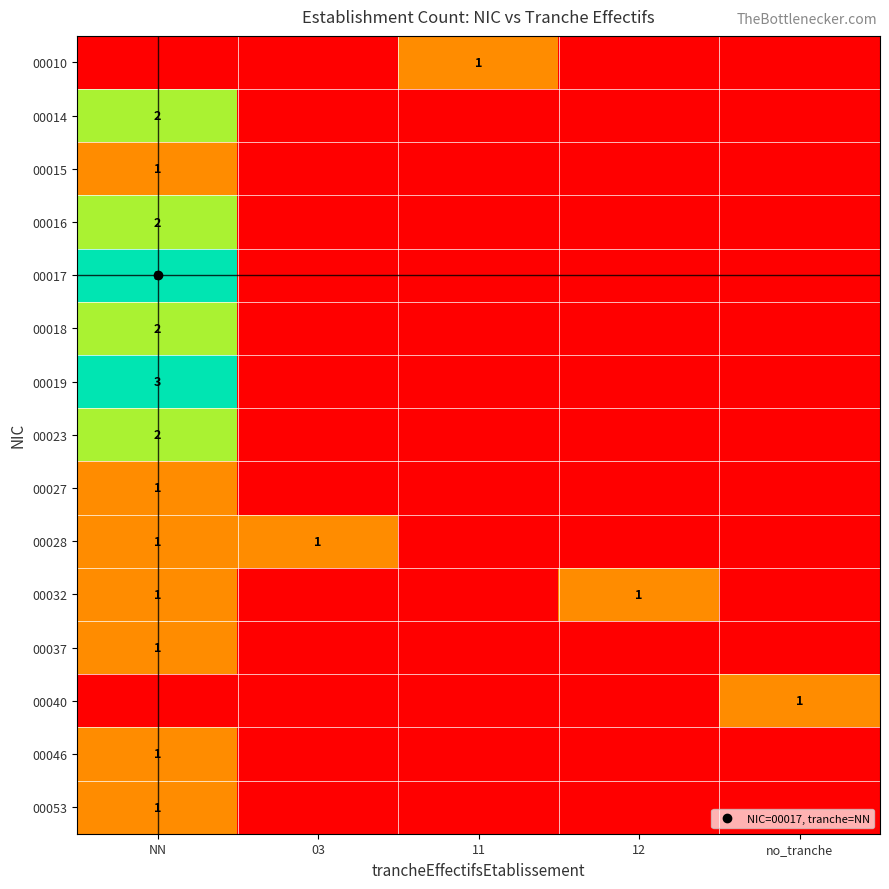

Count the 00027 values in the range 0 to 1.

5